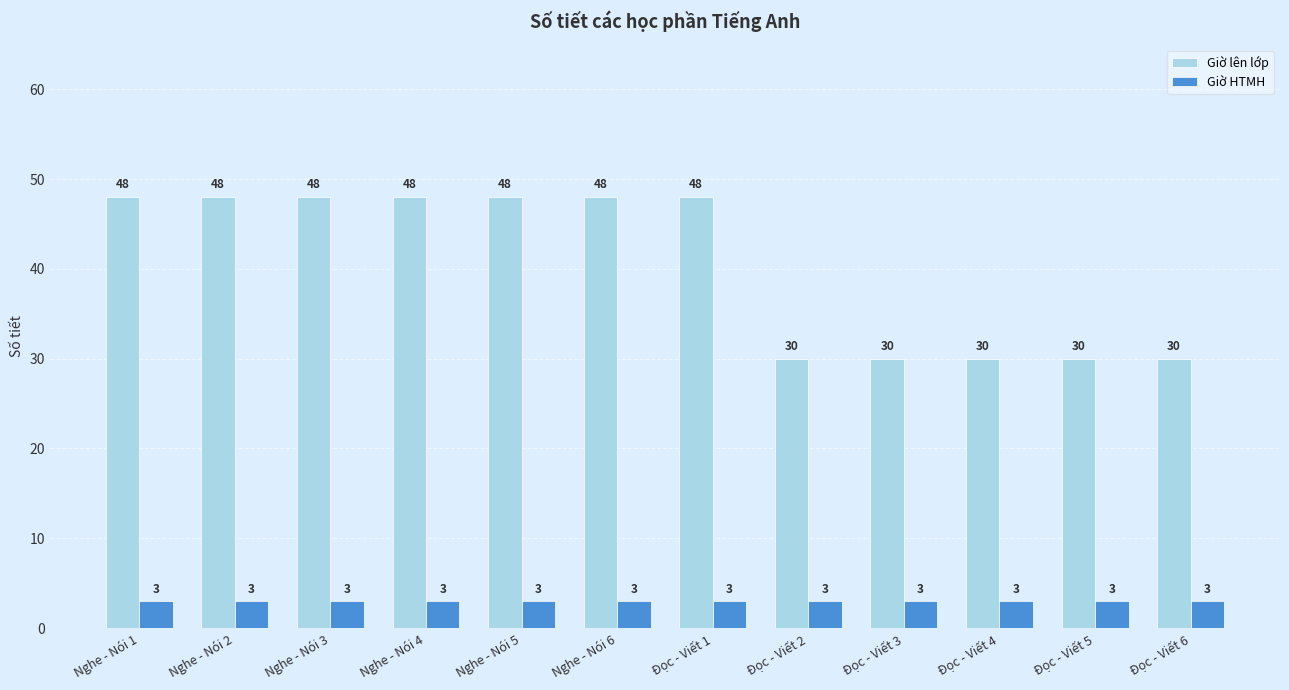

Rank the series by their average value, from lowest to highest.

Giờ HTMH, Giờ lên lớp